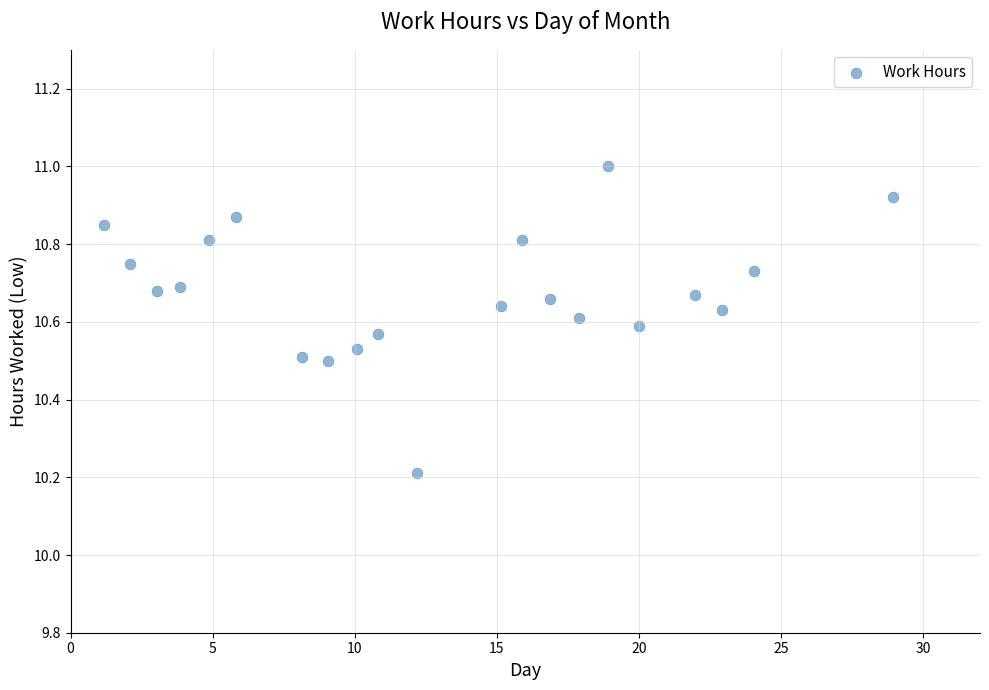

What is the range of Y values (max minus min)?

0.8